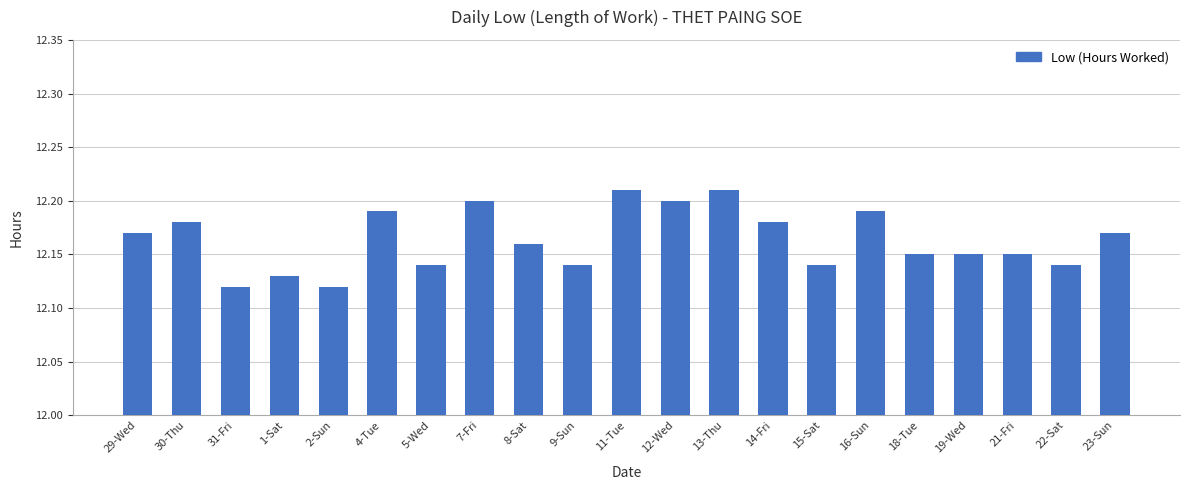

How many categories are shown in the chart?

21